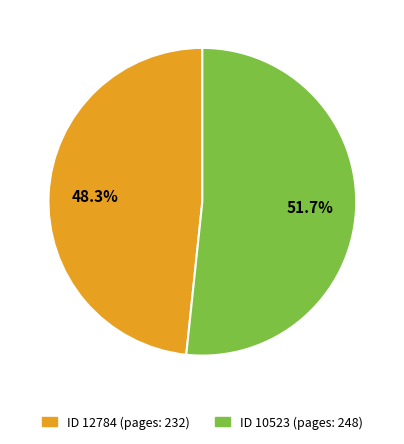

Count the number of slices in the pie.

2